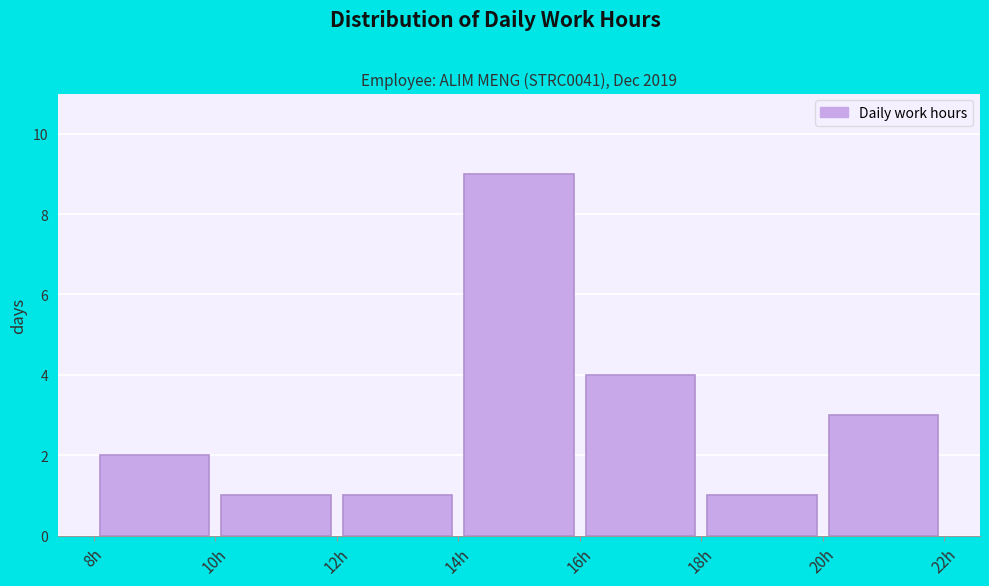

What is the height of the bar covering 16 to 18 on the x-axis? The values are not printed on the chart, so give them approximately, as read against the axis.

4